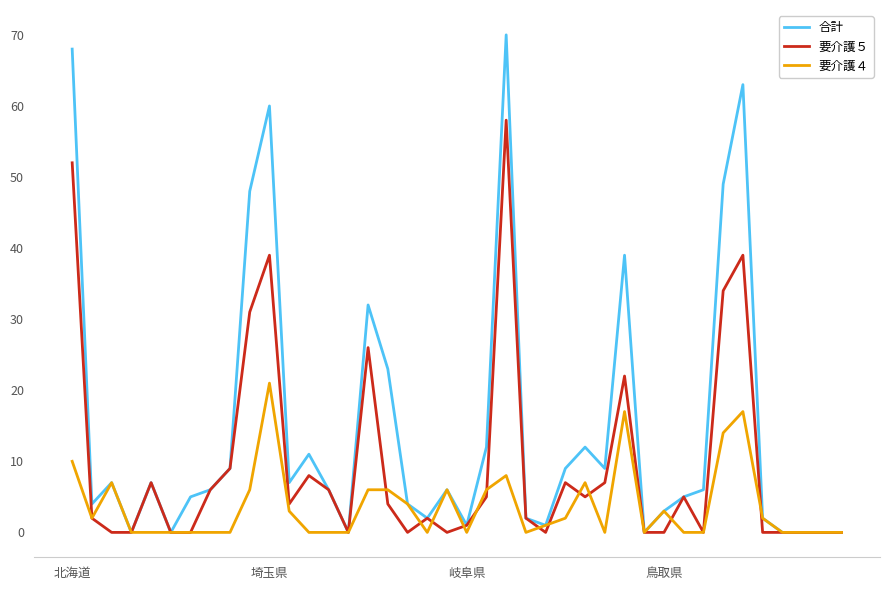

List the series in order of their overall mean, highest first.

合計, 要介護５, 要介護４